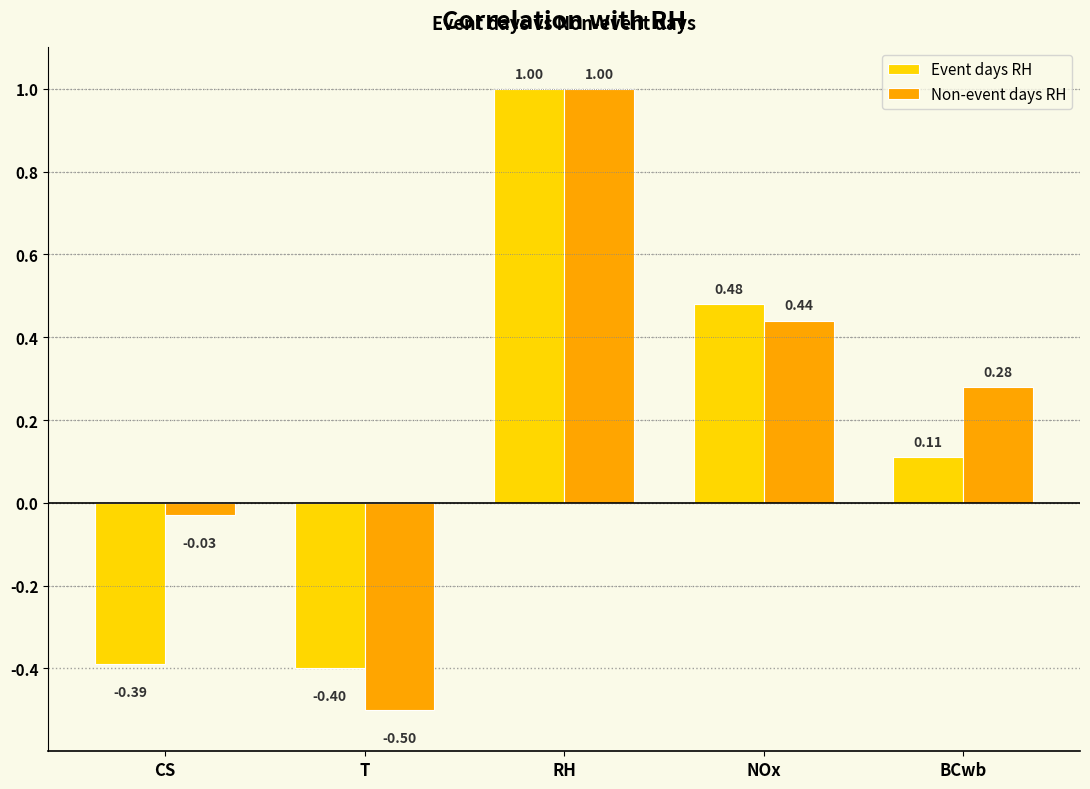

Is it true that Non-event days RH equals 1.0 at RH?

True